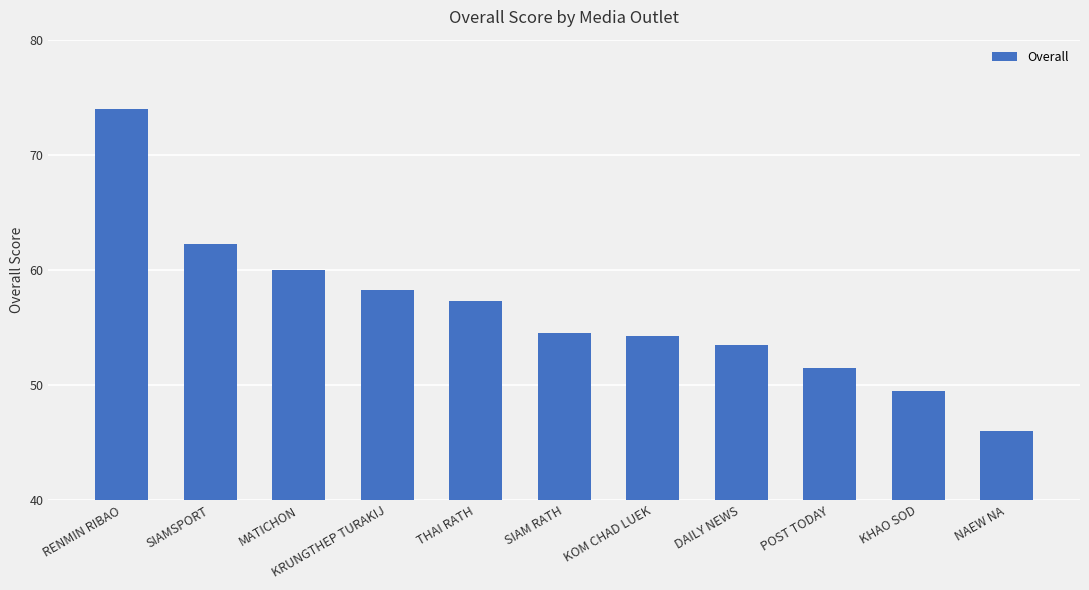

Where is the data nearest to the value 60?

MATICHON